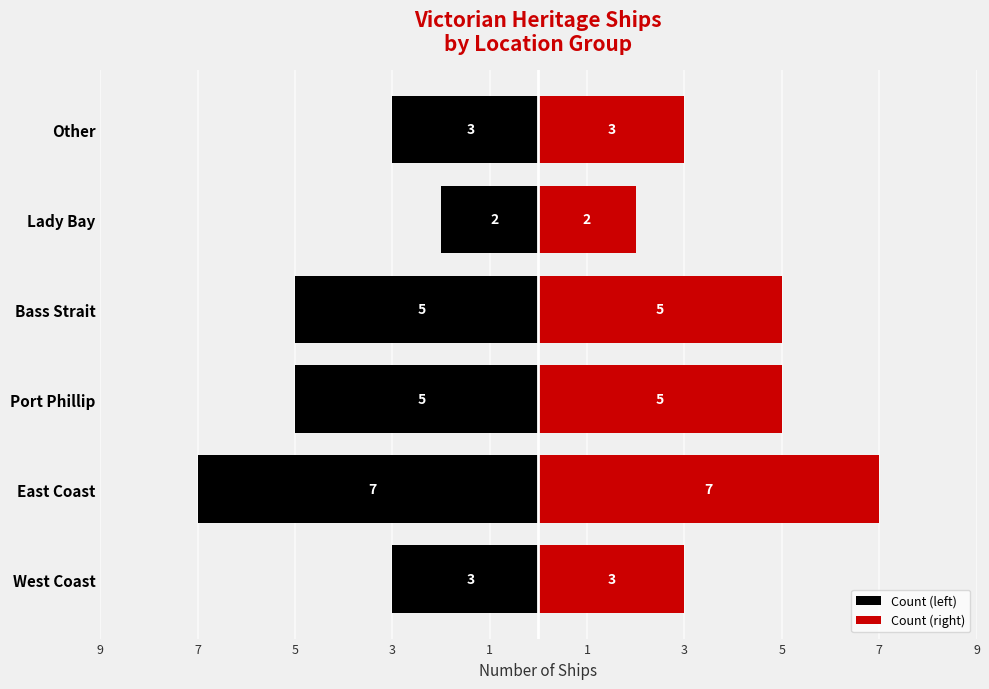

The Count (left) series shows -2 at West Coast. True or false?

False